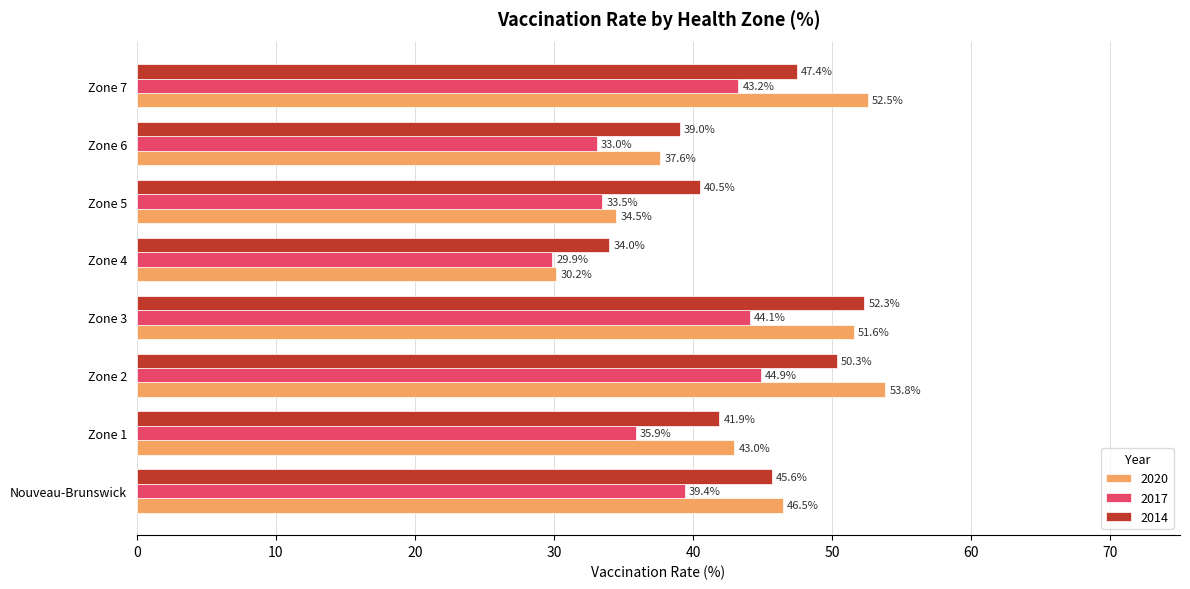

What is the spread (max minus min) of values at Zone 4?

4.1